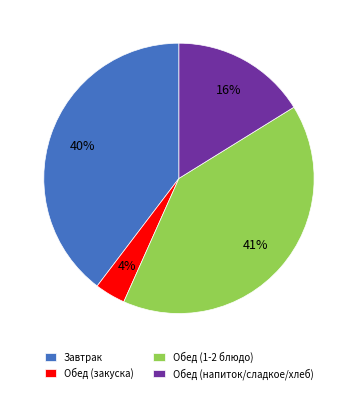

What percentage is the Обед (закуска) slice, to the nearest percent?

4%